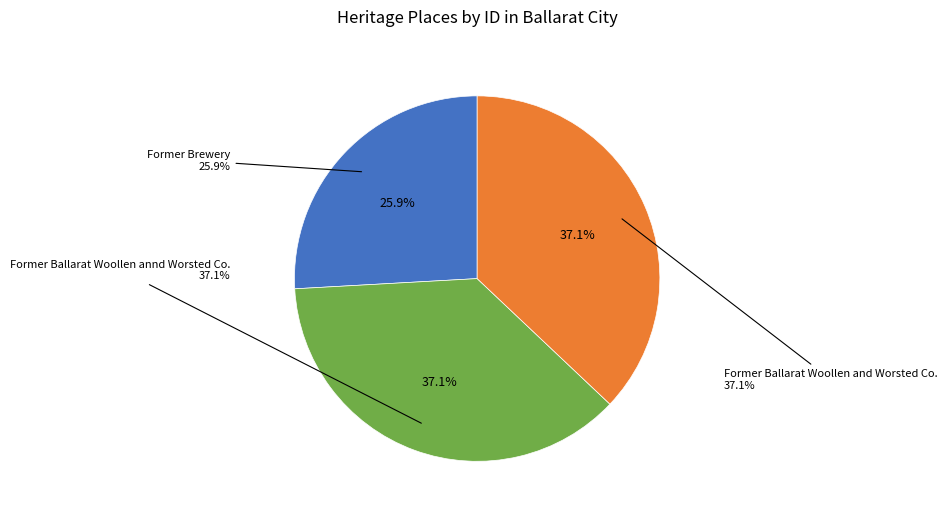

Approximately how many times larger is the value at Former Brewery compared to Former Ballarat Woollen annd Worsted Co.?

0.7